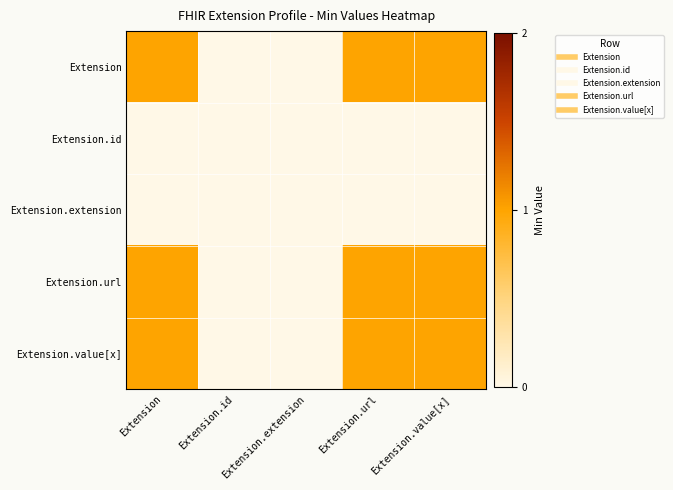

Rank the series at Extension.value[x] from highest to lowest value.

Extension, Extension.url, Extension.value[x], Extension.id, Extension.extension